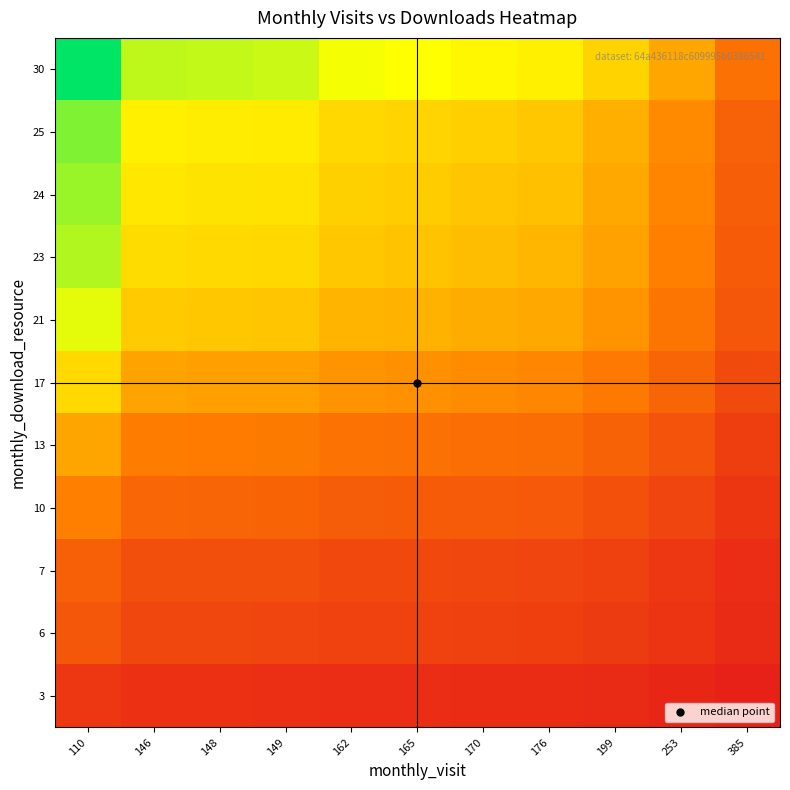

How many distinct data groups are displayed?

11